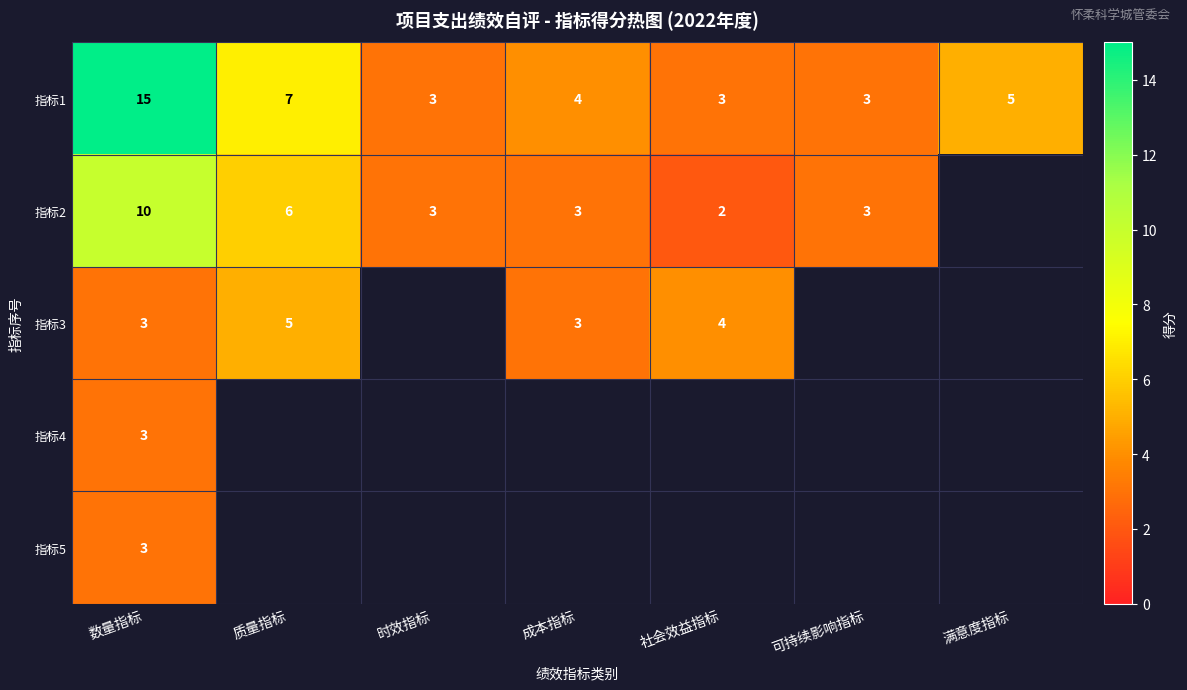

True or false: 指标3 has a value of 1.2 at 社会效益指标.

False